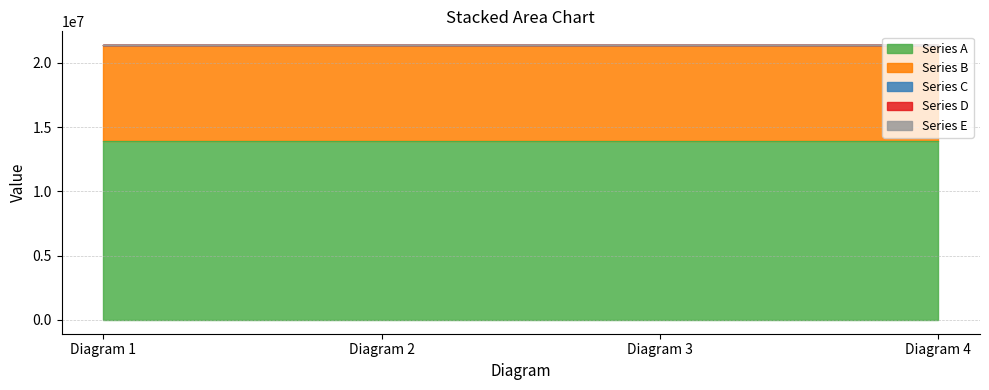

Reading right to left, list all the values displayed in this chart.

Series A: Diagram 4=13930752	Diagram 3=13930752	Diagram 2=13930752	Diagram 1=13930752
Series B: Diagram 4=7449206	Diagram 3=7449206	Diagram 2=7449206	Diagram 1=7449206
Series C: Diagram 4=0	Diagram 3=0	Diagram 2=0	Diagram 1=0
Series D: Diagram 4=0	Diagram 3=0	Diagram 2=0	Diagram 1=0
Series E: Diagram 4=0	Diagram 3=0	Diagram 2=0	Diagram 1=0